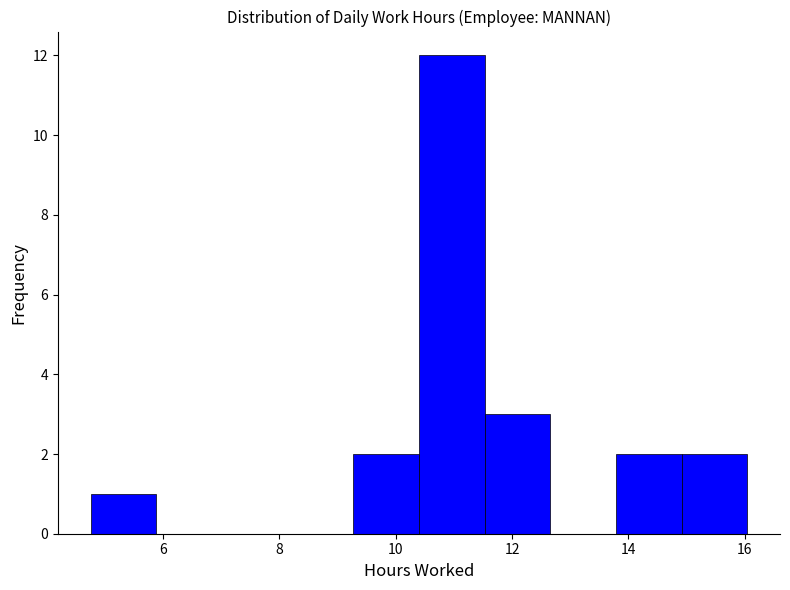

Which range on the x-axis has the tallest bar?

10.4 to 11.6